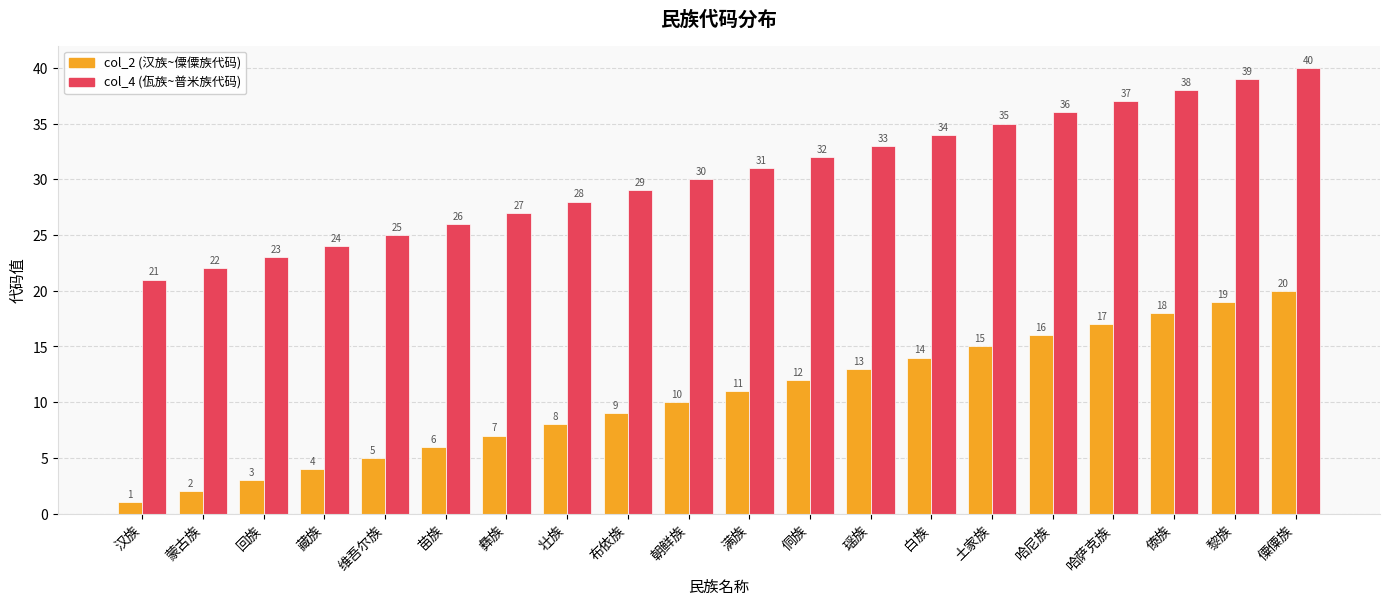

Reading right to left, what are all the values shown in this chart?

col_2 (汉族~僳僳族代码): 20	19	18	17	16	15	14	13	12	11	10	9	8	7	6	5	4	3	2	1
col_4 (佤族~普米族代码): 40	39	38	37	36	35	34	33	32	31	30	29	28	27	26	25	24	23	22	21